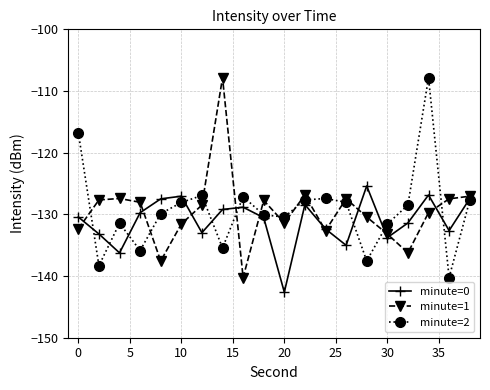

True or false: minute=0 has more than 0 interior local peaks.

True